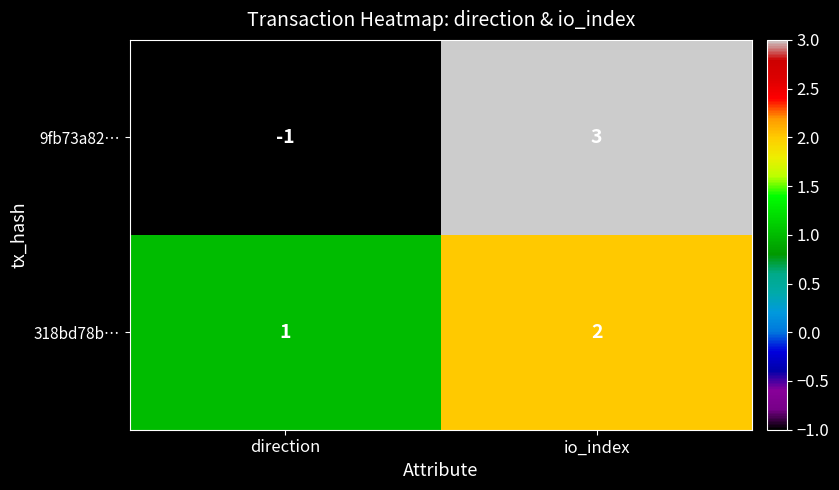

Where is 318bd78b… nearest to the value 1?

direction